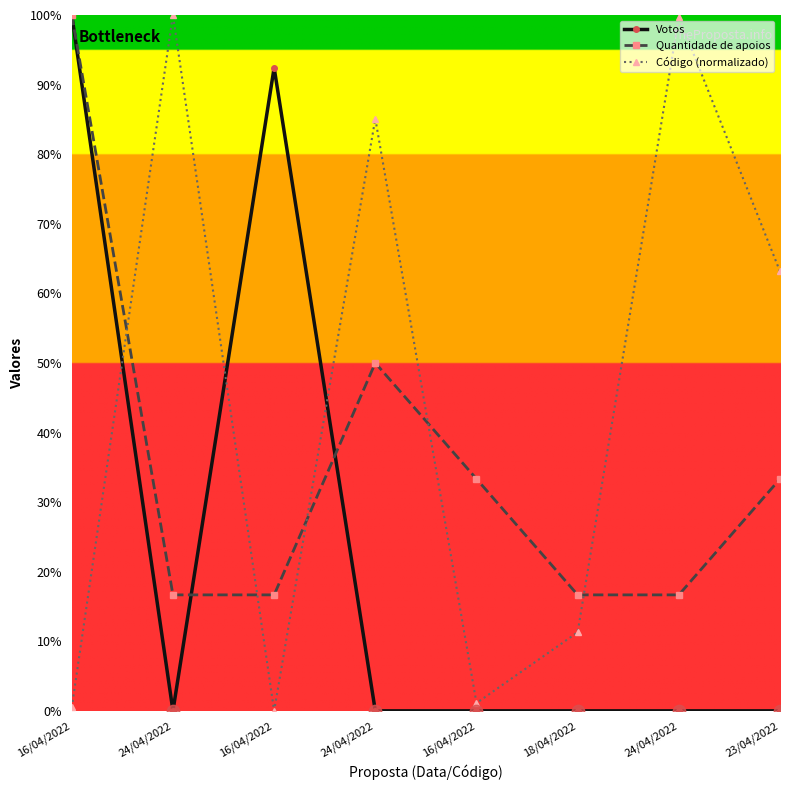

At which category is the sum across all series the highest?

16/04/2022